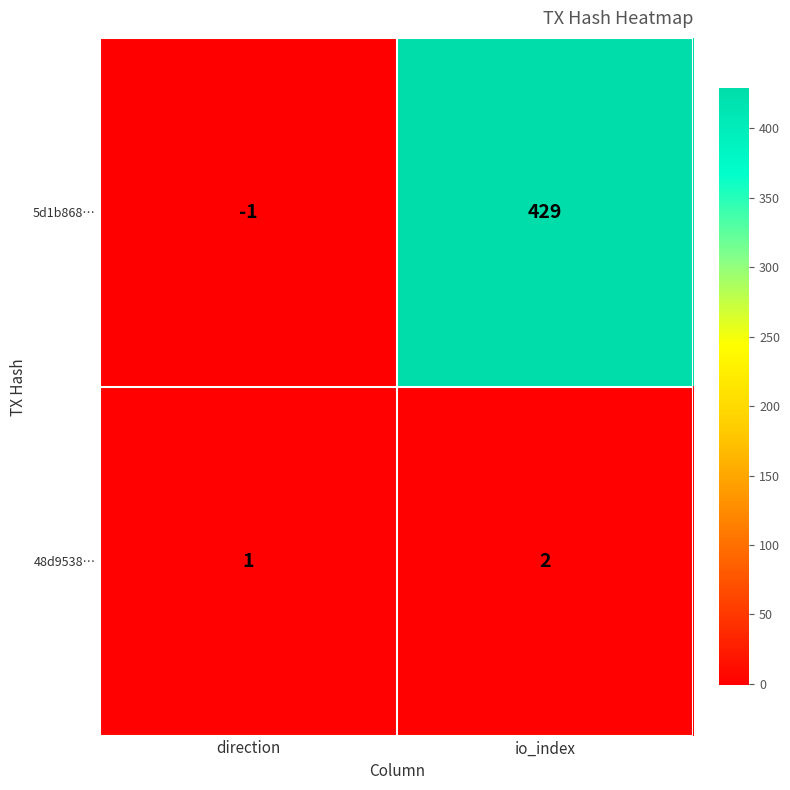

List the series in order of their peak value, highest first.

5d1b868…, 48d9538…